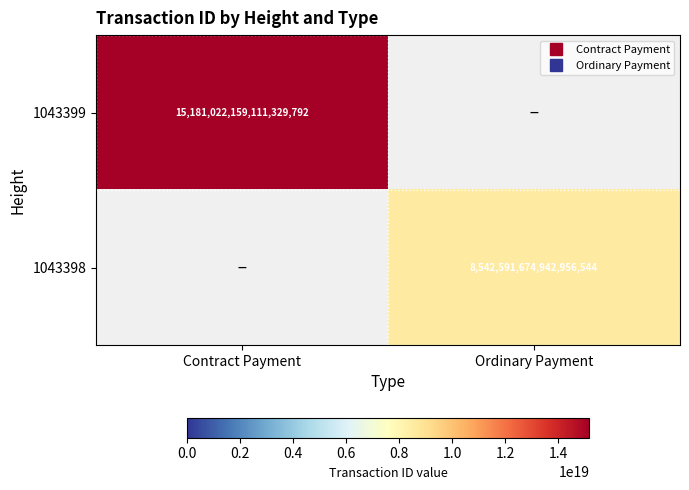

At which category is the sum across all series the highest?

Contract Payment